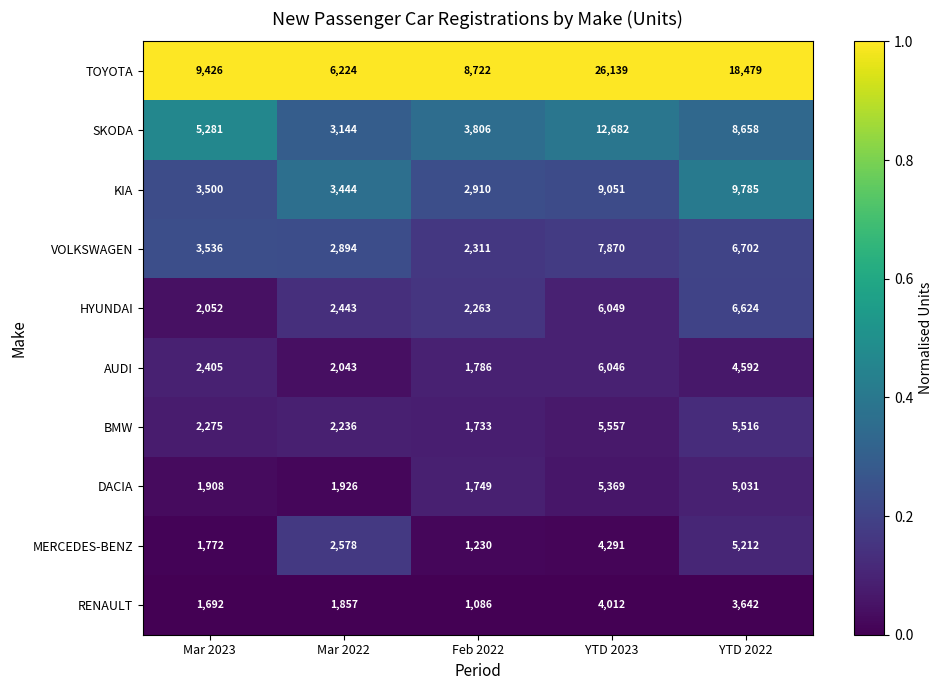

What is the spread (max minus min) of values at Mar 2022?

4367